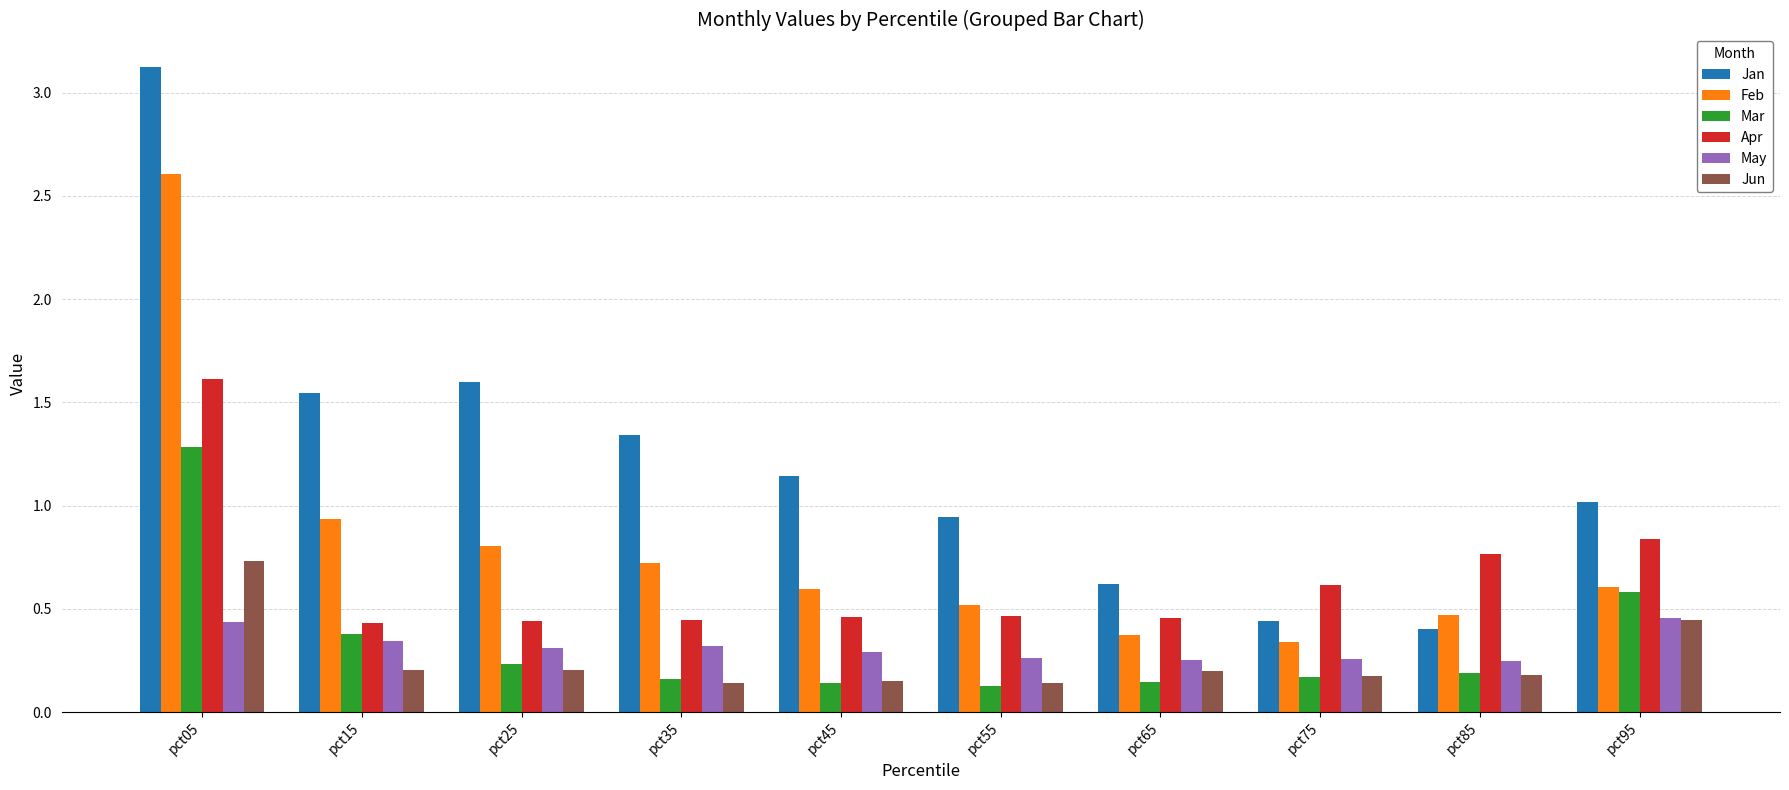

Rank the series by their maximum value, from lowest to highest.

May, Jun, Mar, Apr, Feb, Jan